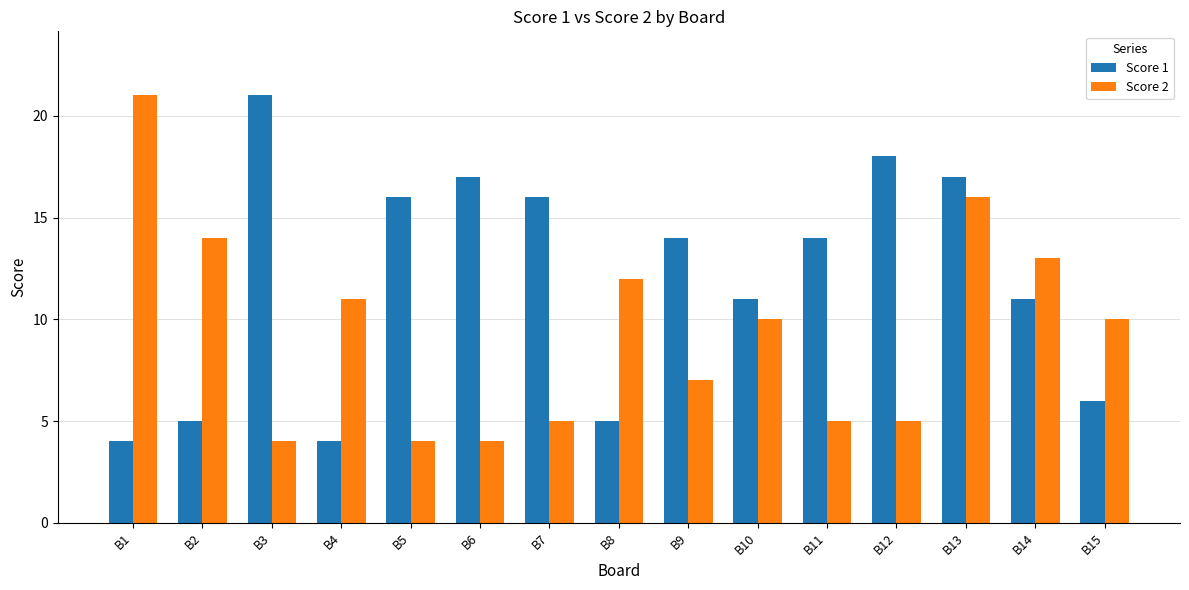

What is the smallest value displayed?

4